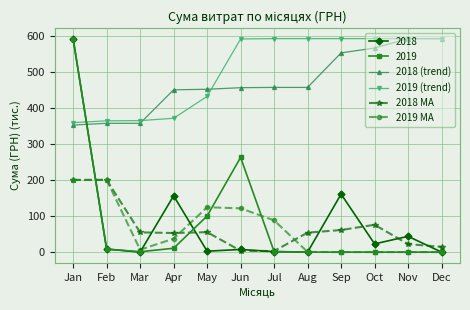

At which label is 2019 (trend) closest to 475?

May